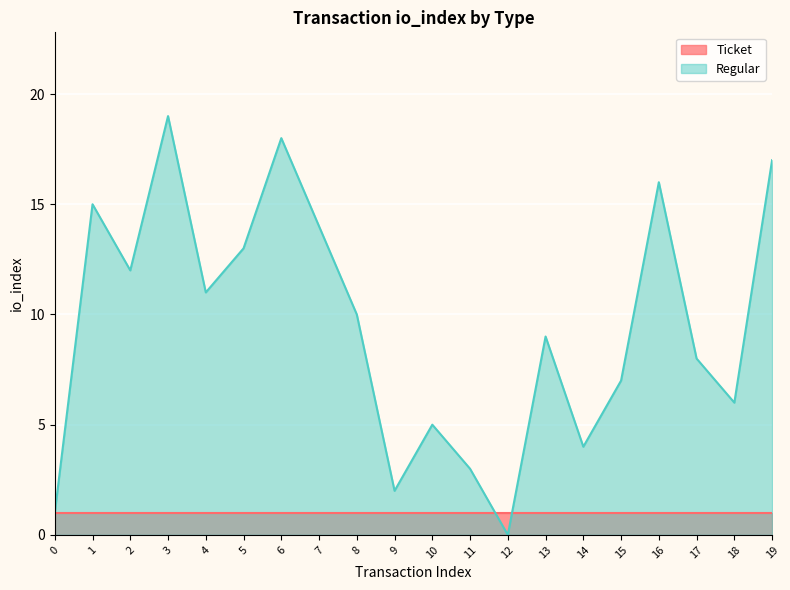

What is the difference between the values at 15 and 17?

1